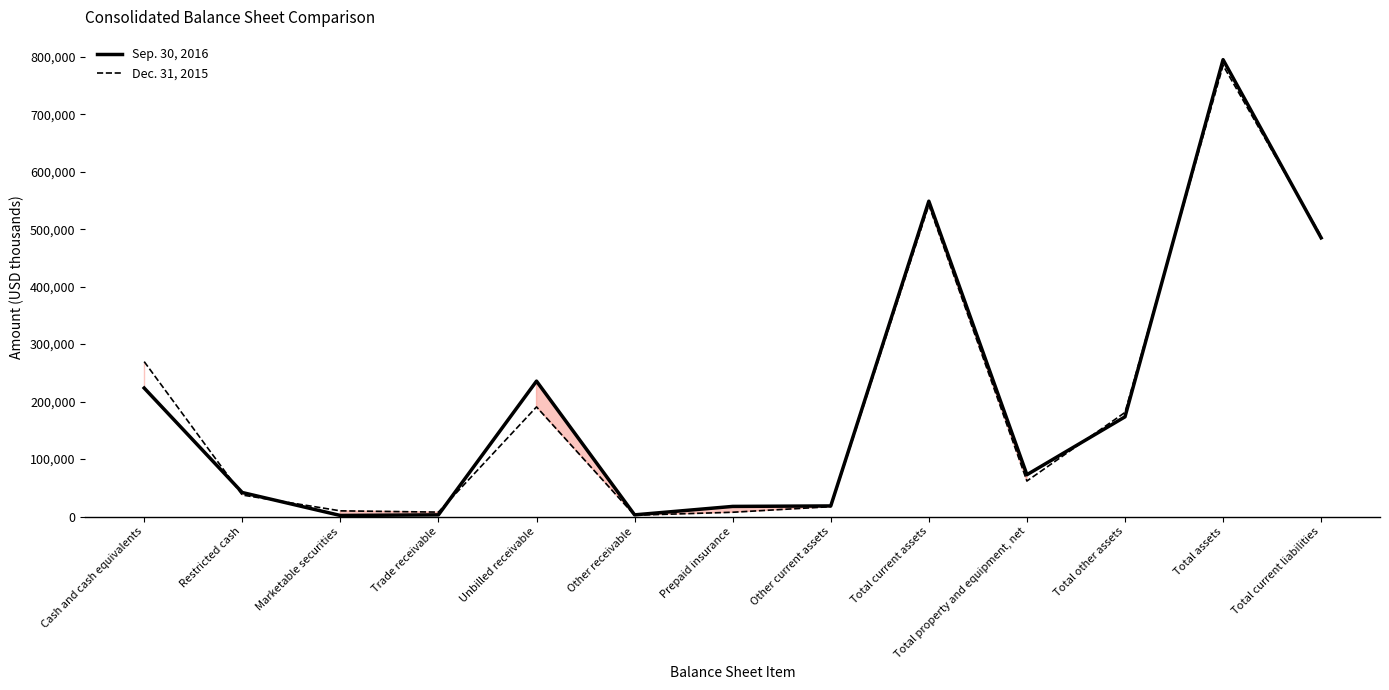

After their last crossing, which series has the higher values: Dec. 31, 2015 or Sep. 30, 2016?

Dec. 31, 2015